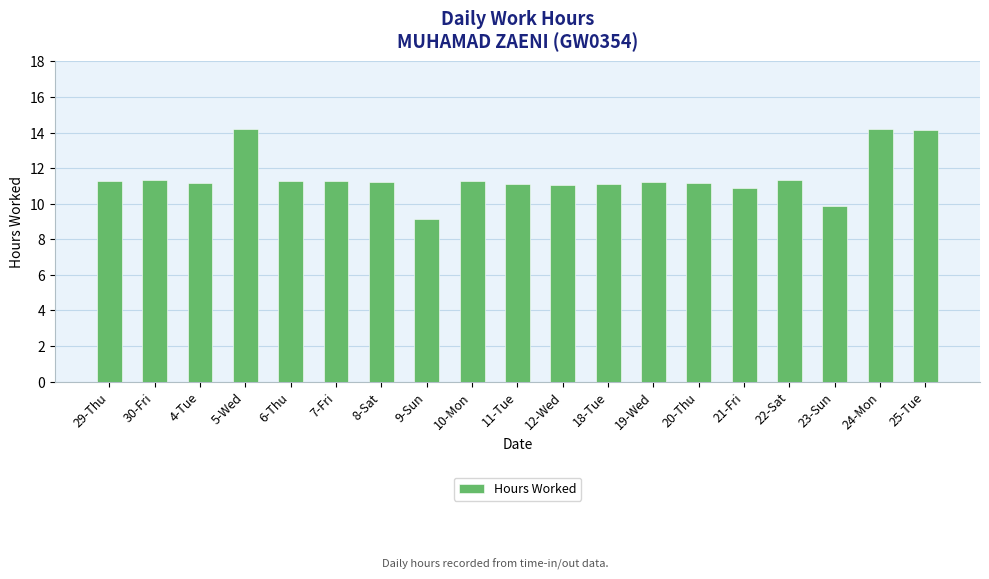

What is the approximate value at 11-Tue?

11.1